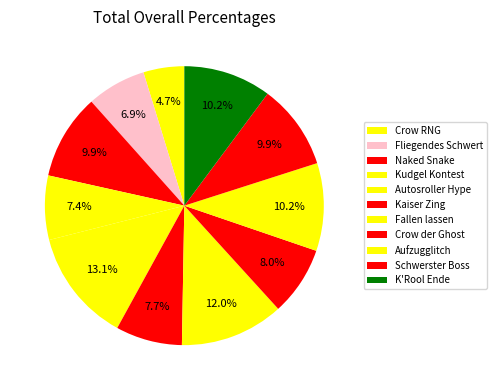

Which slice is the smallest?

Crow RNG